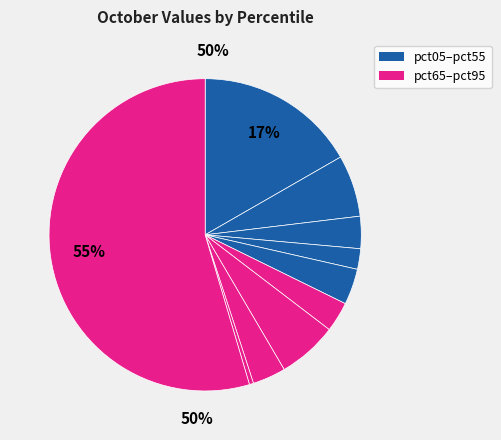

Which category has the smallest portion of the pie?

pct85